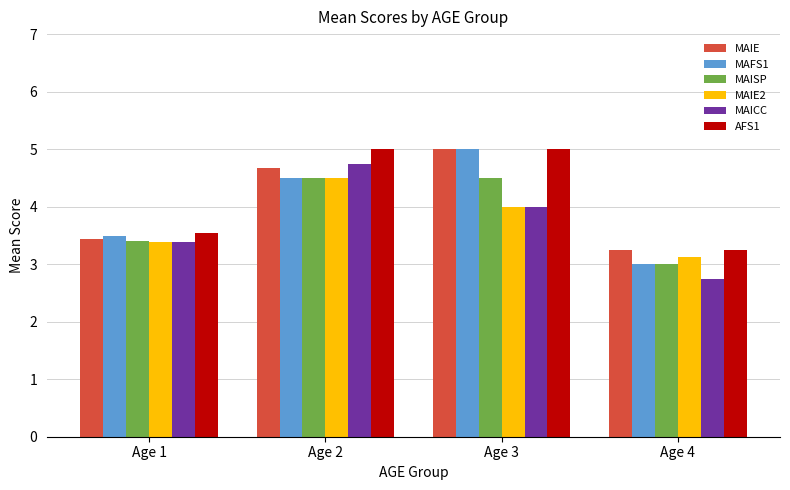

What is the value of the MAIE bar at the 2nd from the left?

4.7